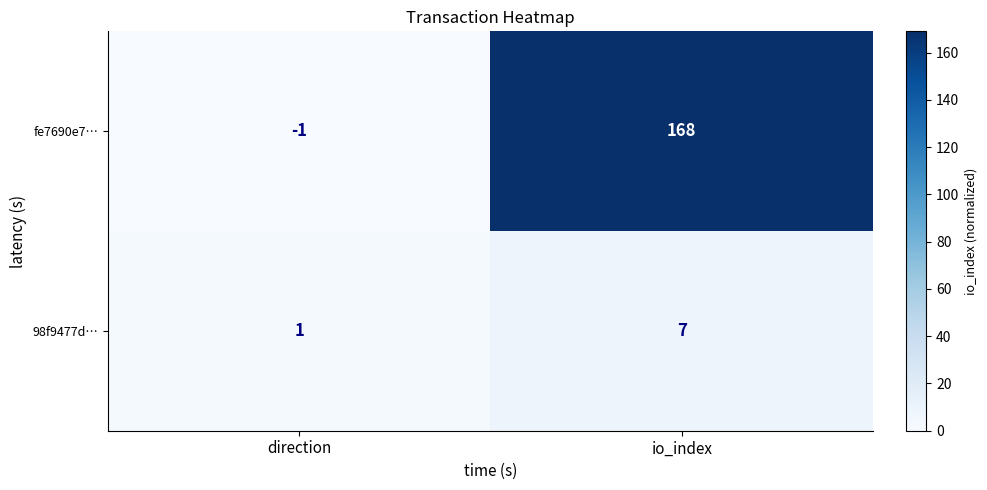

What is the difference between the highest and lowest values at io_index?

161